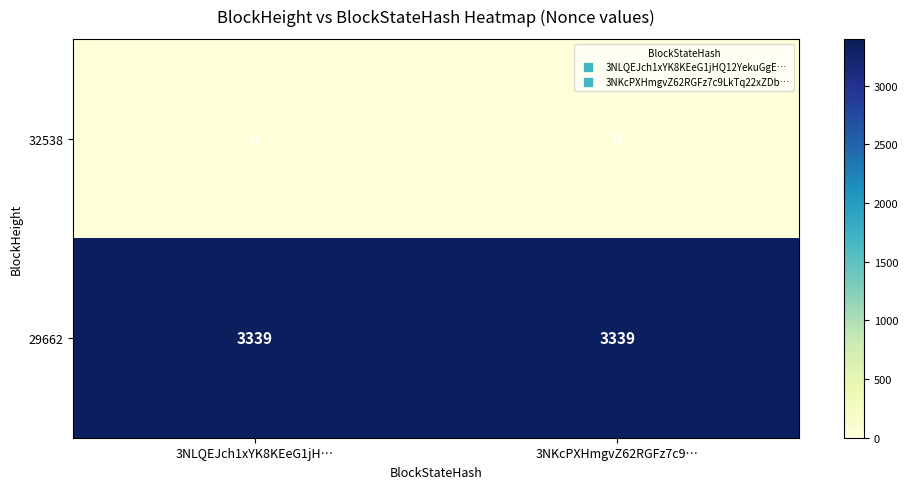

Reading left to right, what are all the values shown in this chart?

32538: 0	0
29662: 3339	3339